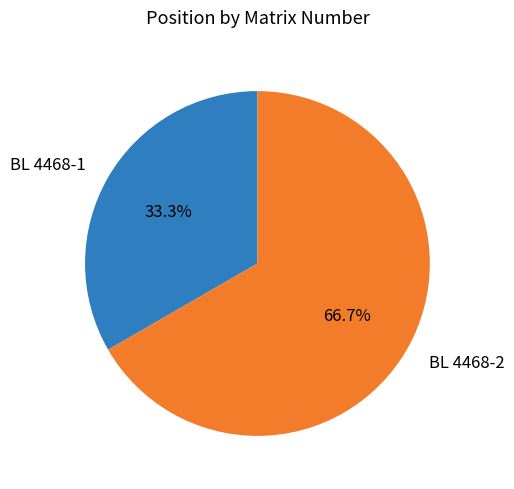

Is BL 4468-1 the majority of the pie?

No